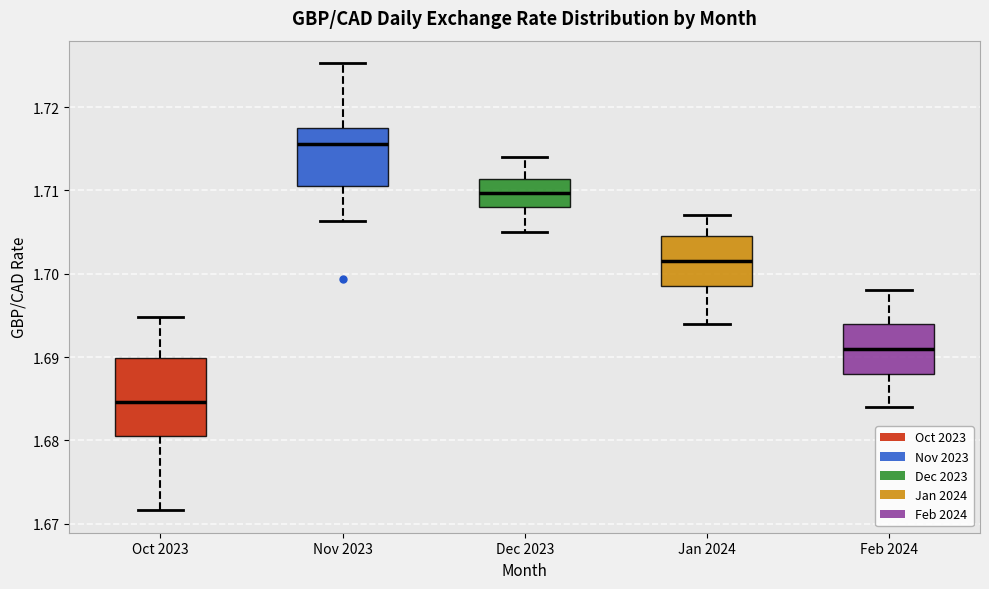

Where is the lower edge of the box for Dec 2023 on the y-axis? The values are not printed on the chart, so give them approximately, as read against the axis.

1.708